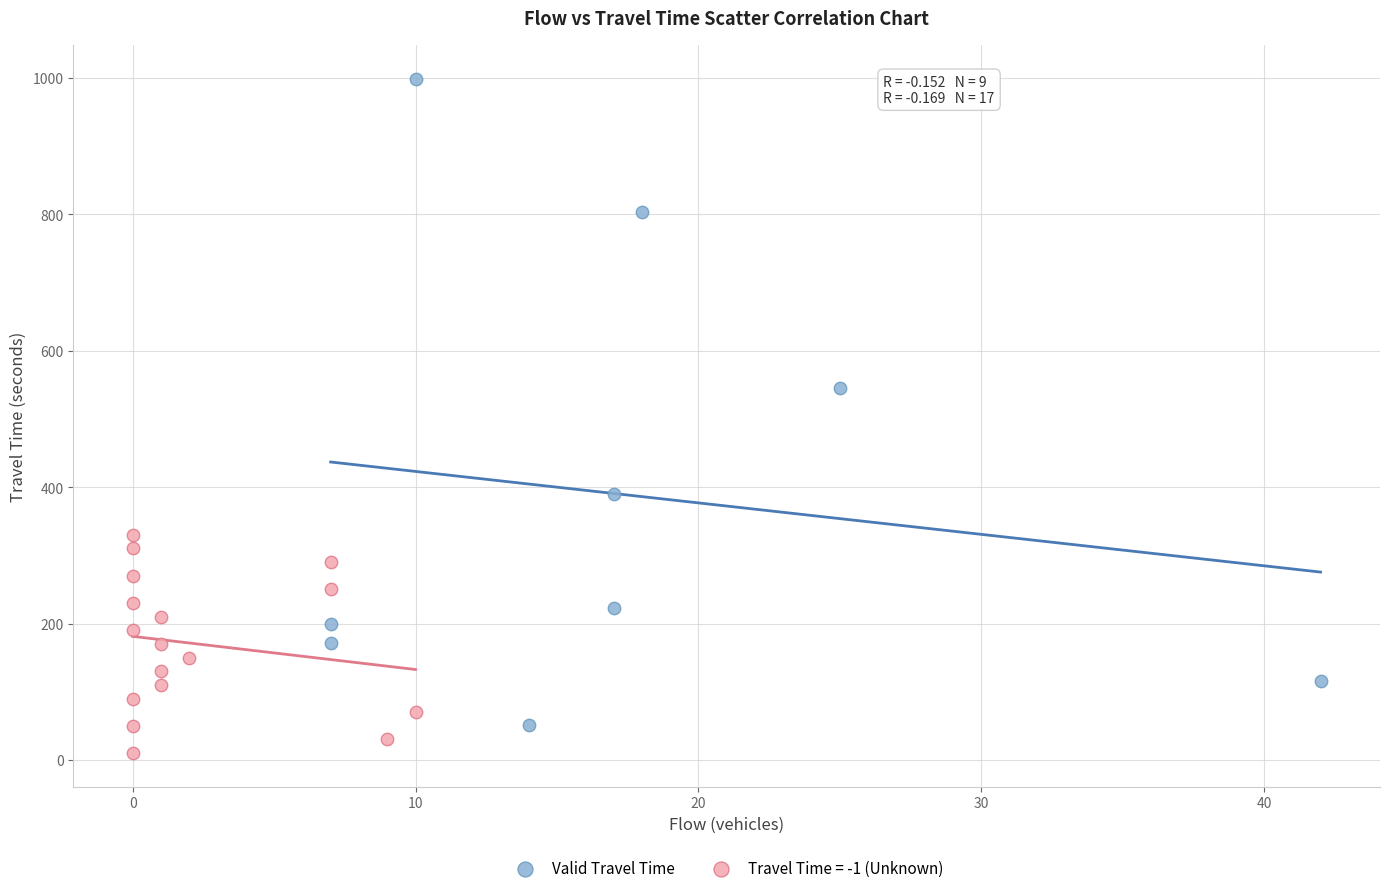

Which series reaches the maximum Y coordinate?

Valid Travel Time